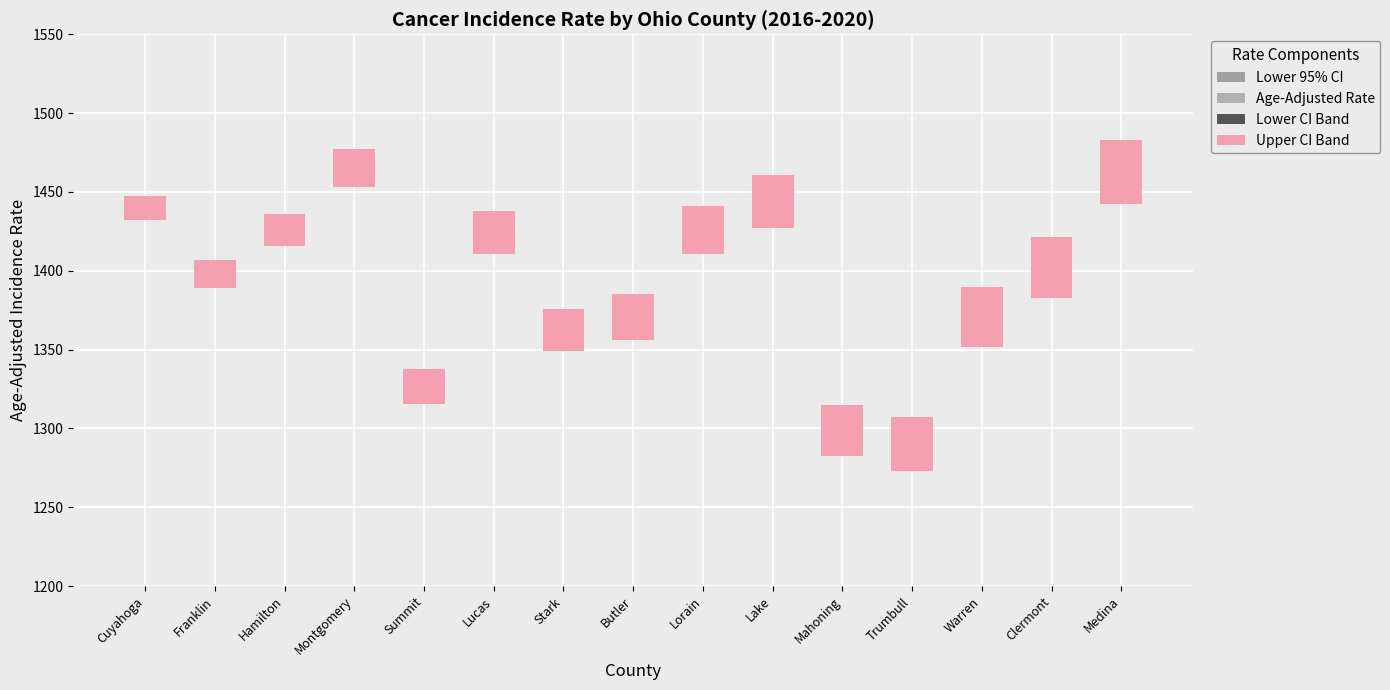

Which series has the largest total across all categories?

Lower CI Band